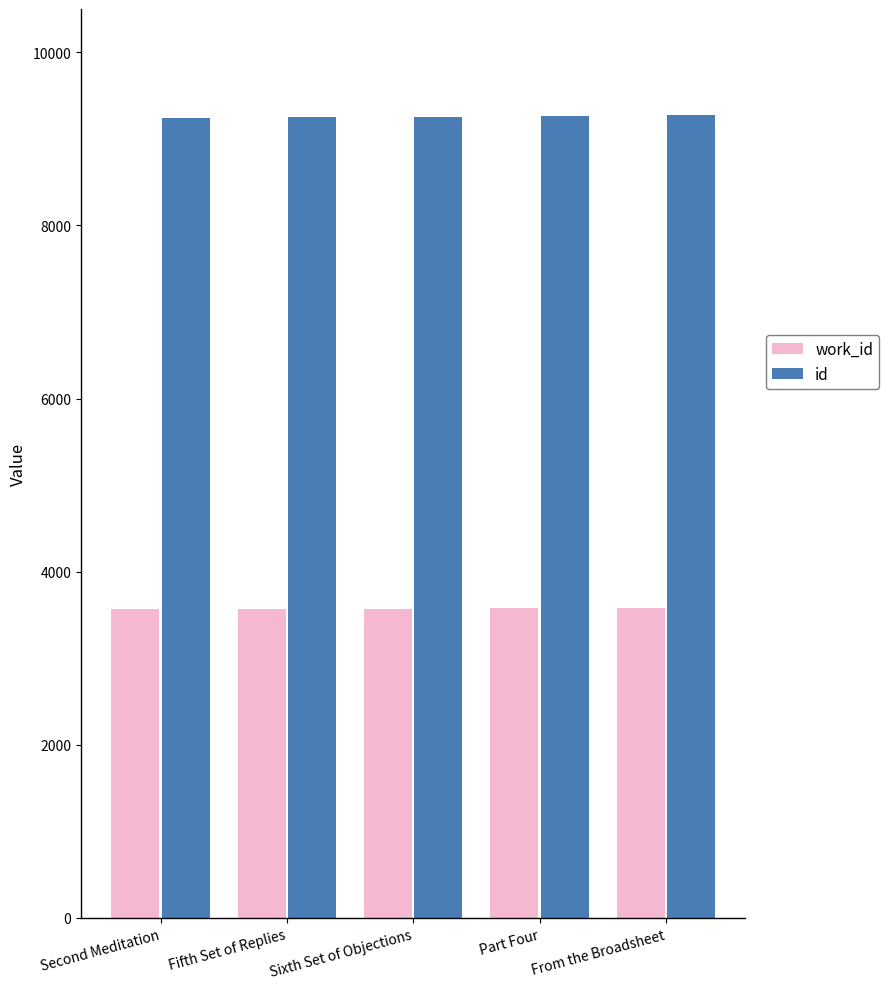

The value of work_id at Fifth Set of Replies is 3574. True or false?

True